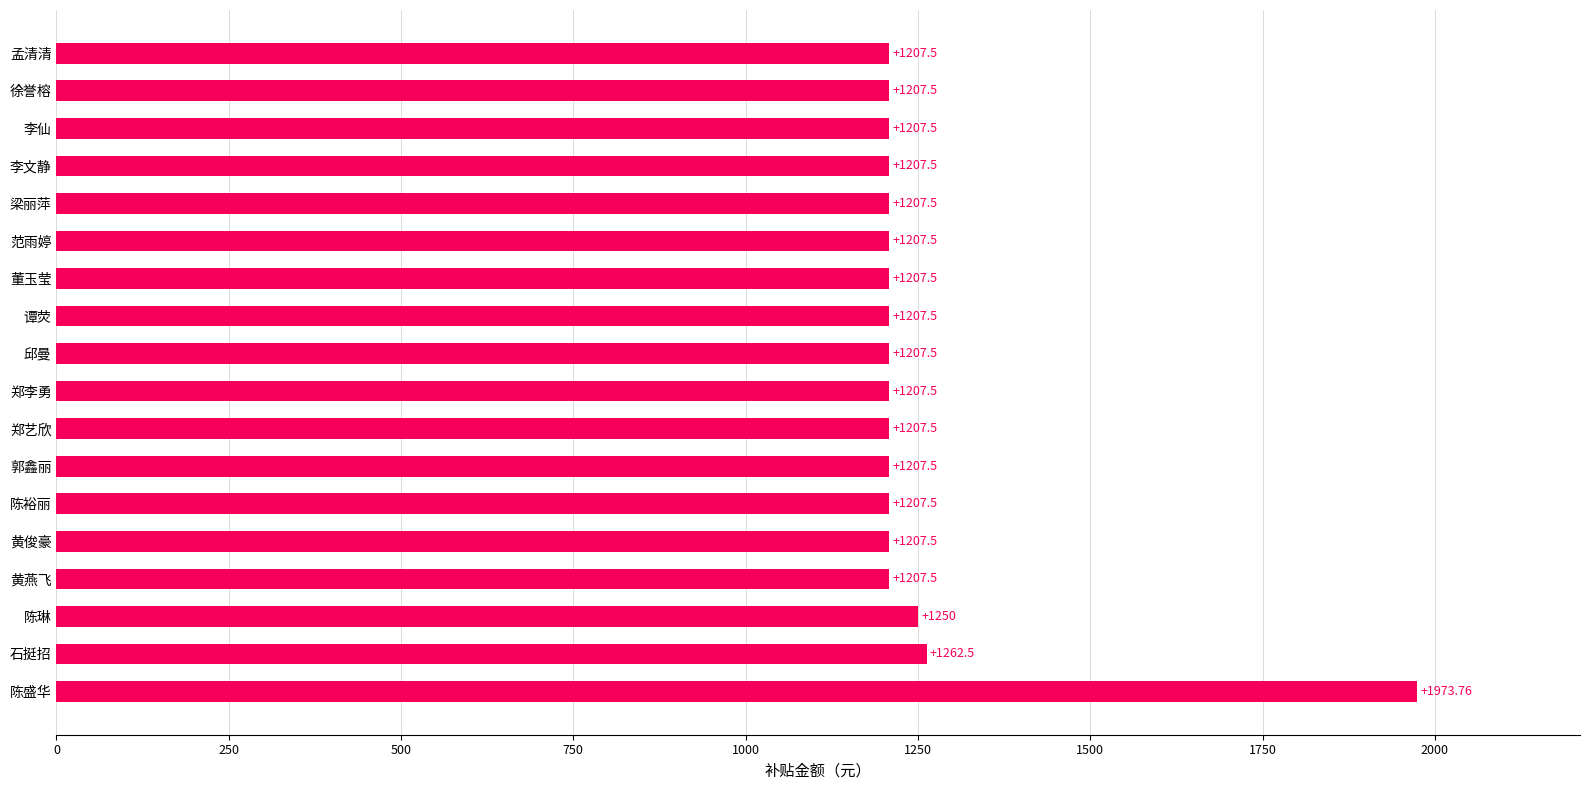

Where is the data nearest to the value 1590?

石挺招